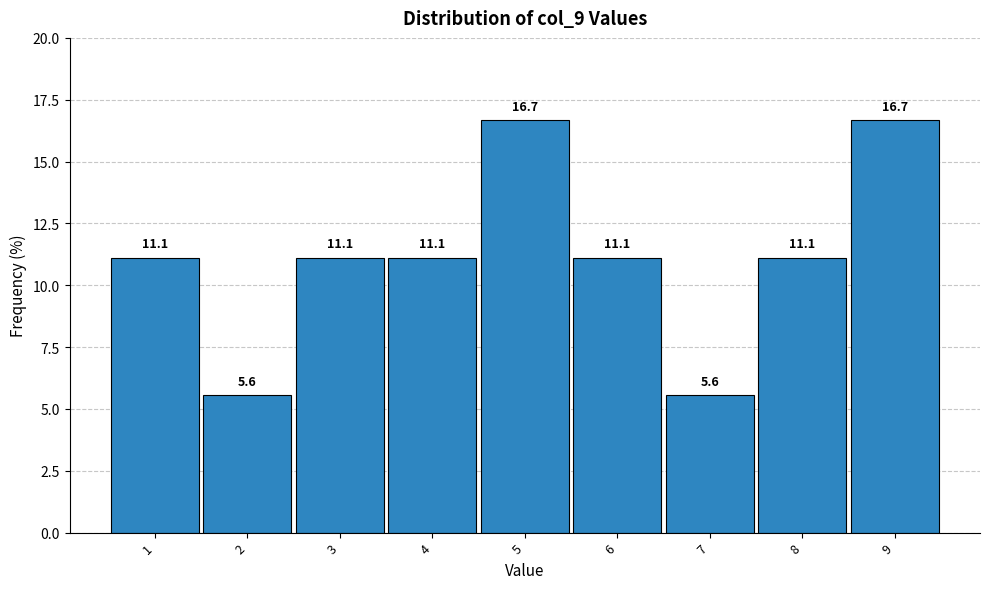

Reading left to right, list every bar in this chart as the range it spans on the x-axis followed by its height.

0.5 to 1.5: 11.1
1.5 to 2.5: 5.6
2.5 to 3.5: 11.1
3.5 to 4.5: 11.1
4.5 to 5.5: 16.7
5.5 to 6.5: 11.1
6.5 to 7.5: 5.6
7.5 to 8.5: 11.1
8.5 to 9.5: 16.7